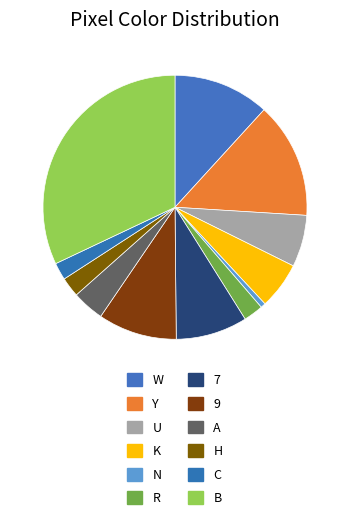

What portion of the pie excludes N?

99.4%